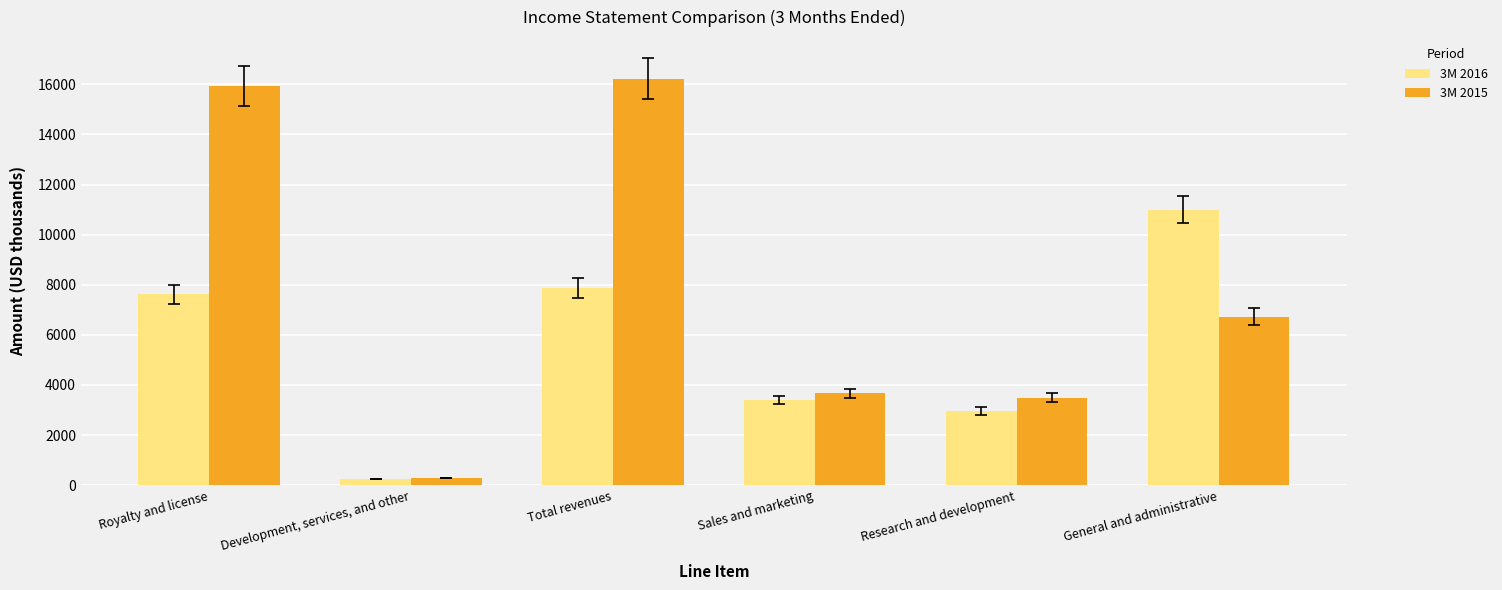

What is the label of the 4th bar from the right?

Total revenues